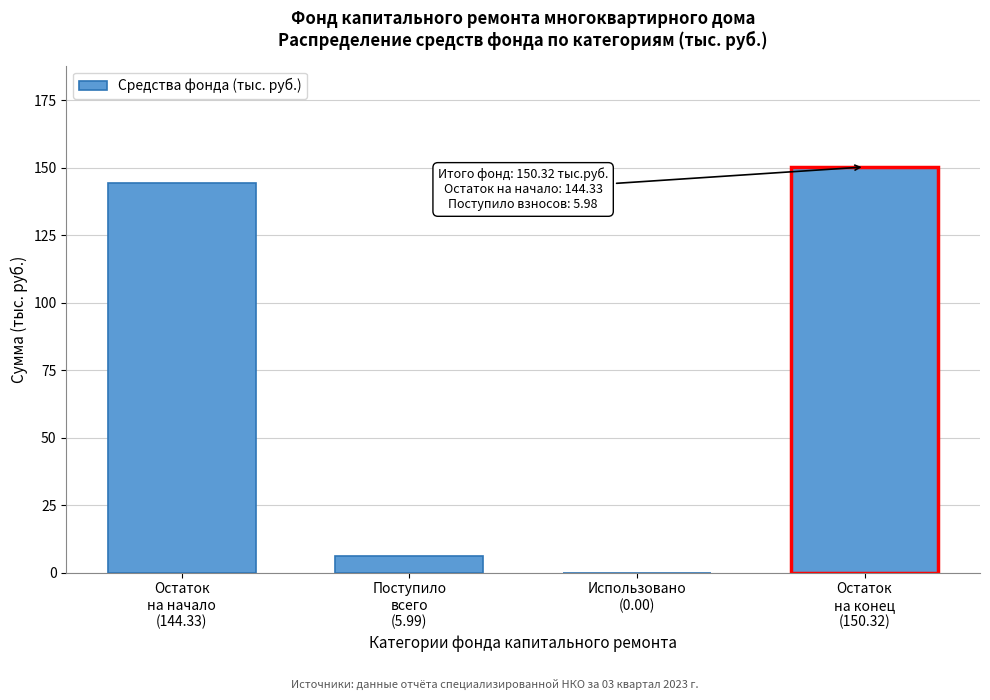

What is the maximum value shown in the chart?

150.3